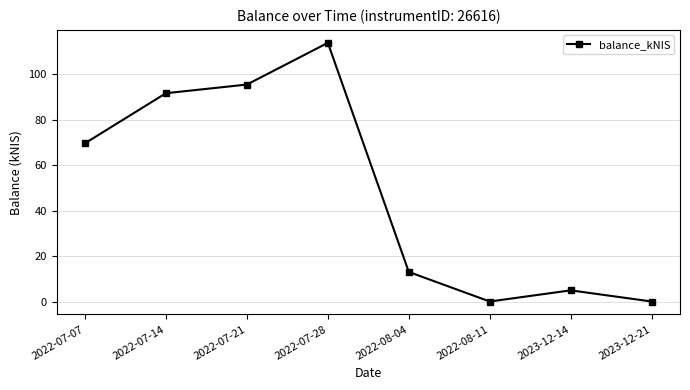

Reading right to left, transcribe all the data shown in this chart.

0.0	4.9	0.0	13.0	114.0	95.6	91.8	69.7